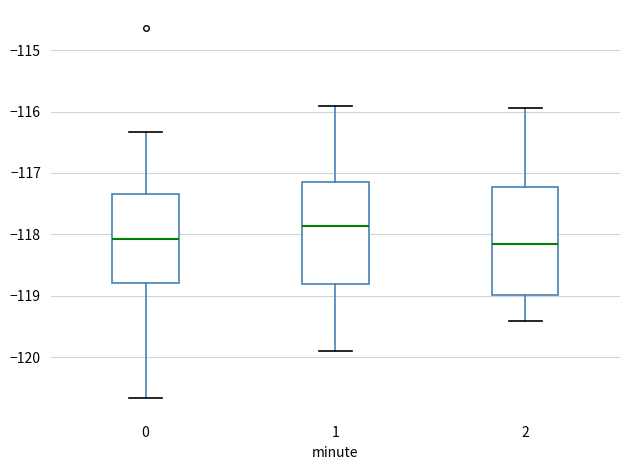

Reading left to right, read every box against the y-axis: the position of its median line, the range the box covers, and the ends of its whiskers. The values are not printed on the chart, so give them approximately, as read against the axis.

0: median -118.1, box -118.8 to -117.3, whiskers -120.7 to -116.3
1: median -117.9, box -118.8 to -117.2, whiskers -119.9 to -115.9
2: median -118.2, box -119.0 to -117.2, whiskers -119.4 to -115.9